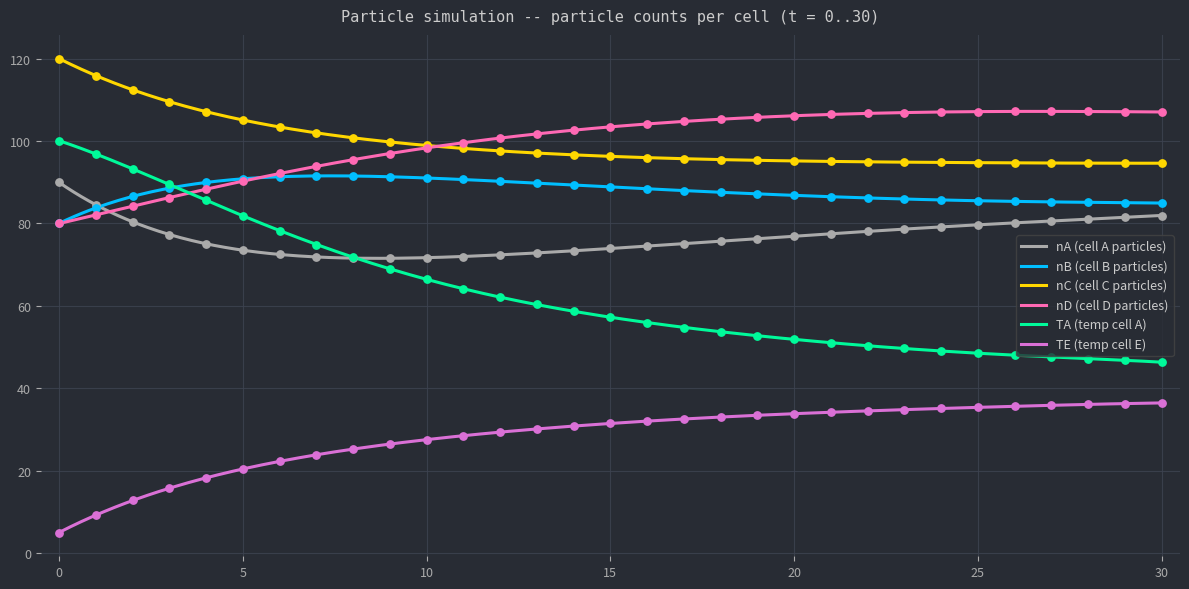

What are all the series names shown in the legend?

nA, nB, nC, nD, TA, TE